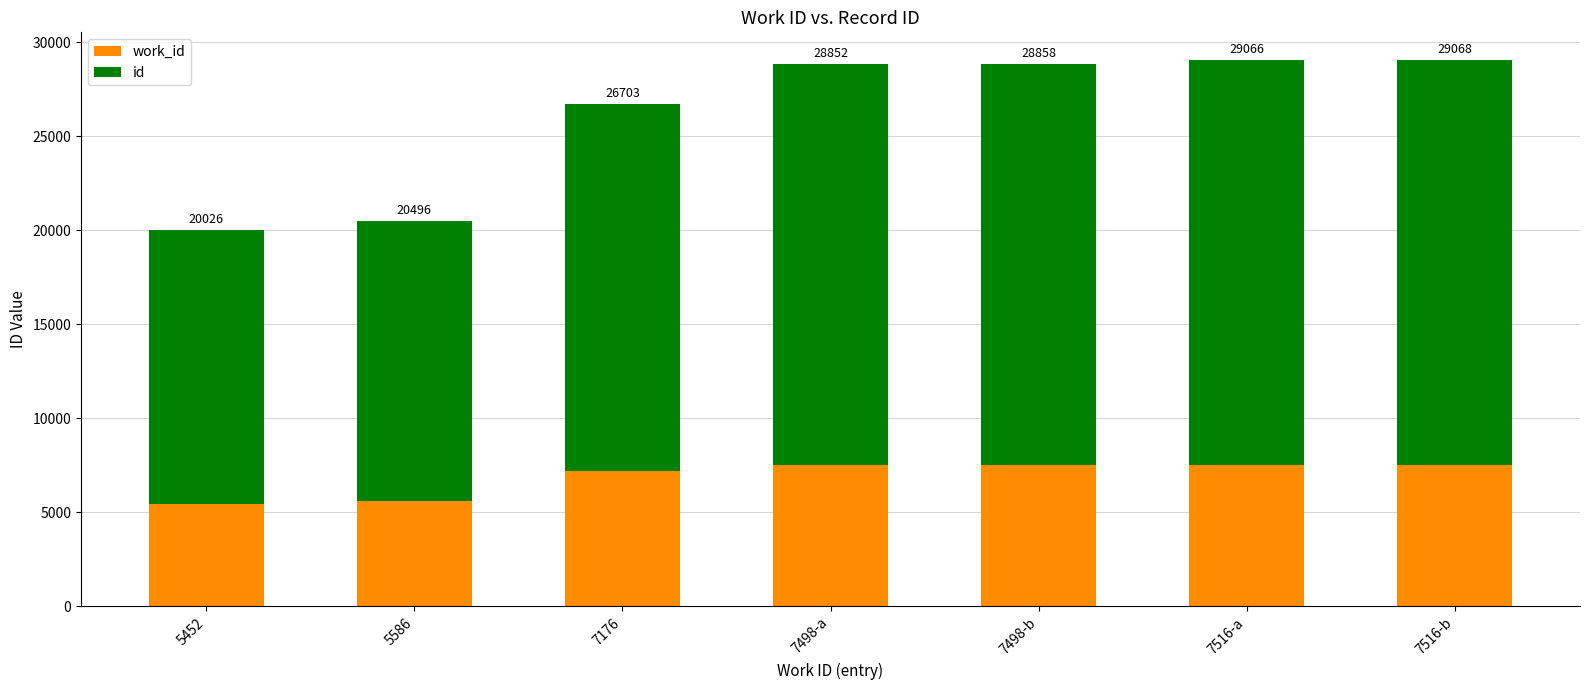

What are all the series names shown in the legend?

work_id, id